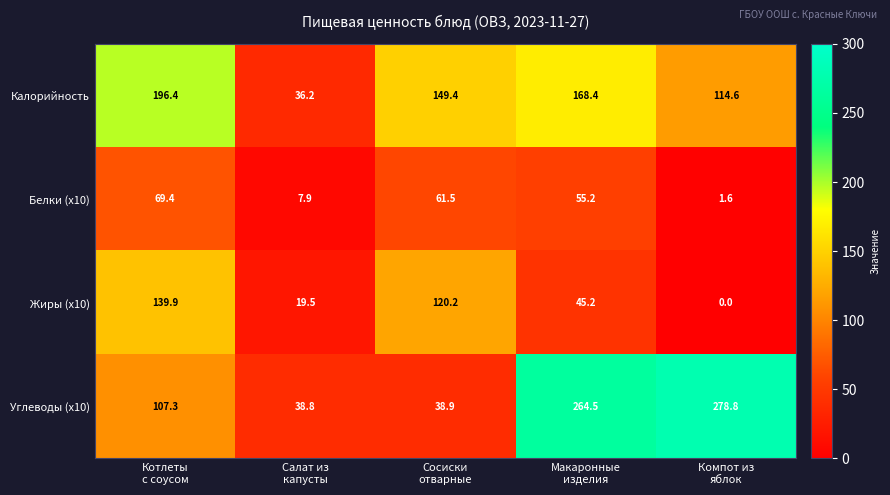

Which series has the widest spread of values?

Углеводы (x10)